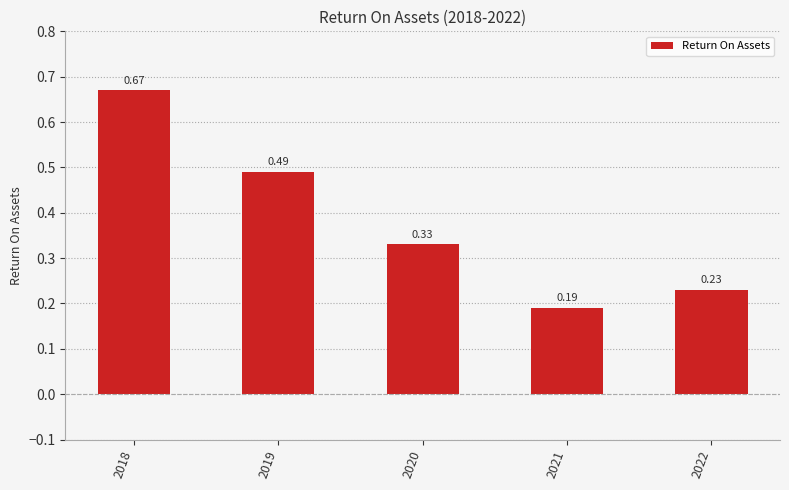

How many categories are shown in the chart?

5